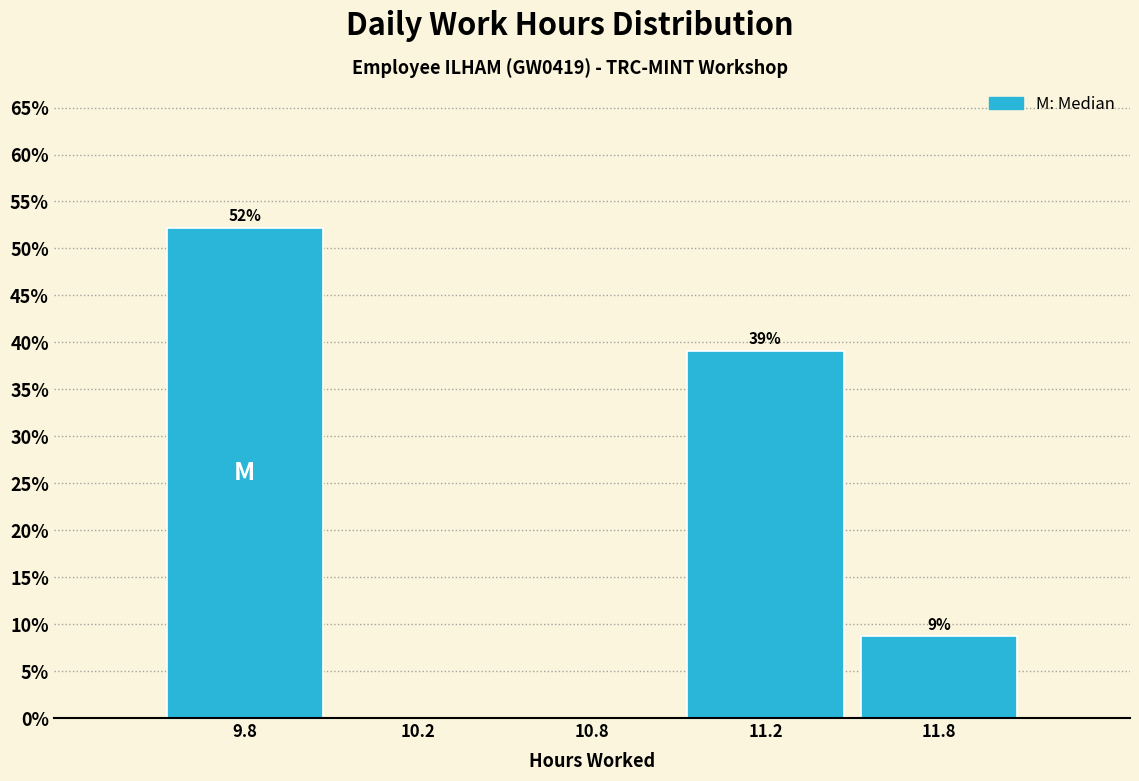

Between 11.8 and 9.8, which is larger?

9.8